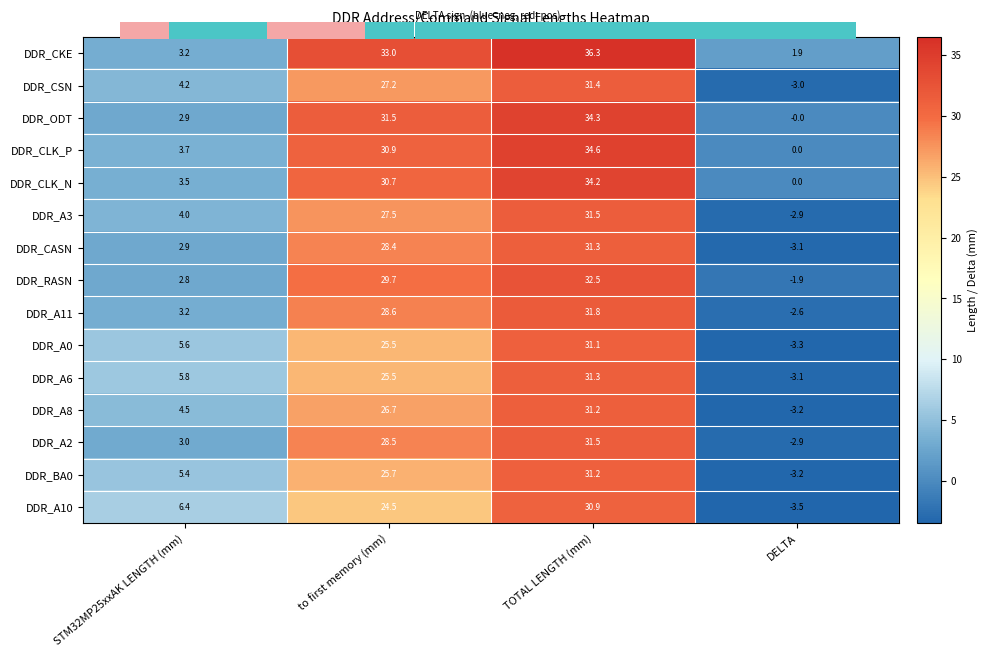

Is it true that DDR_CSN equals 27.2 at to first memory (mm)?

True